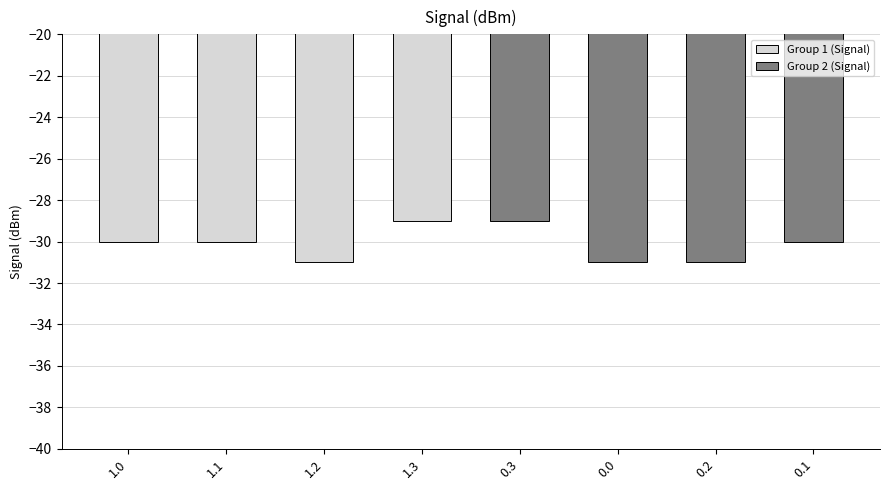

Is it true that Group 2 (Signal) equals -44 at 0.0?

False